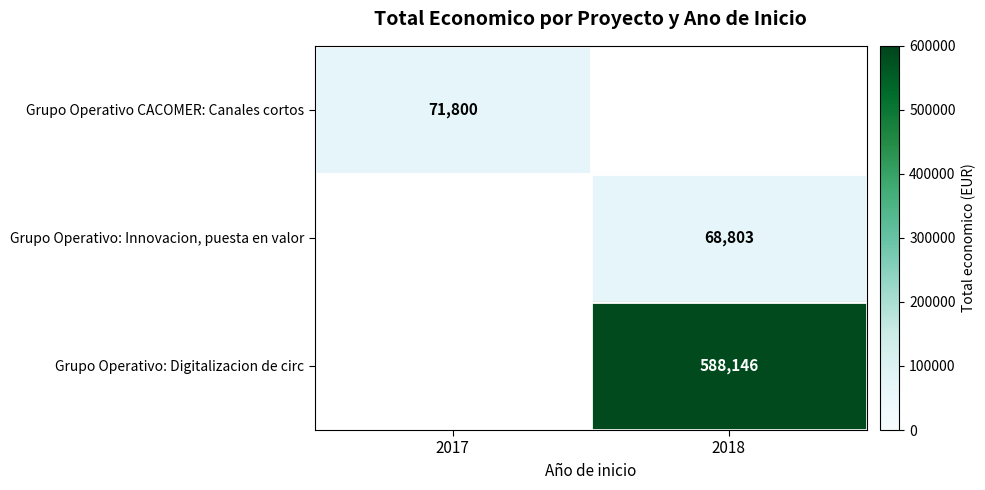

At how many categories does at least one series exceed 429416?

1